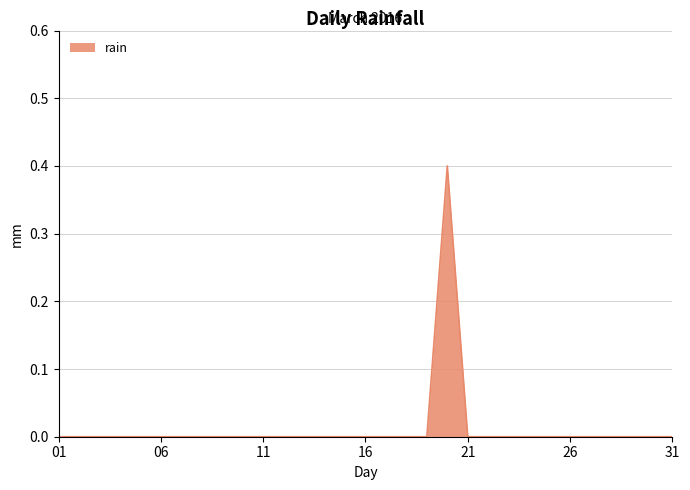

What is the difference between the maximum and minimum values?

0.4